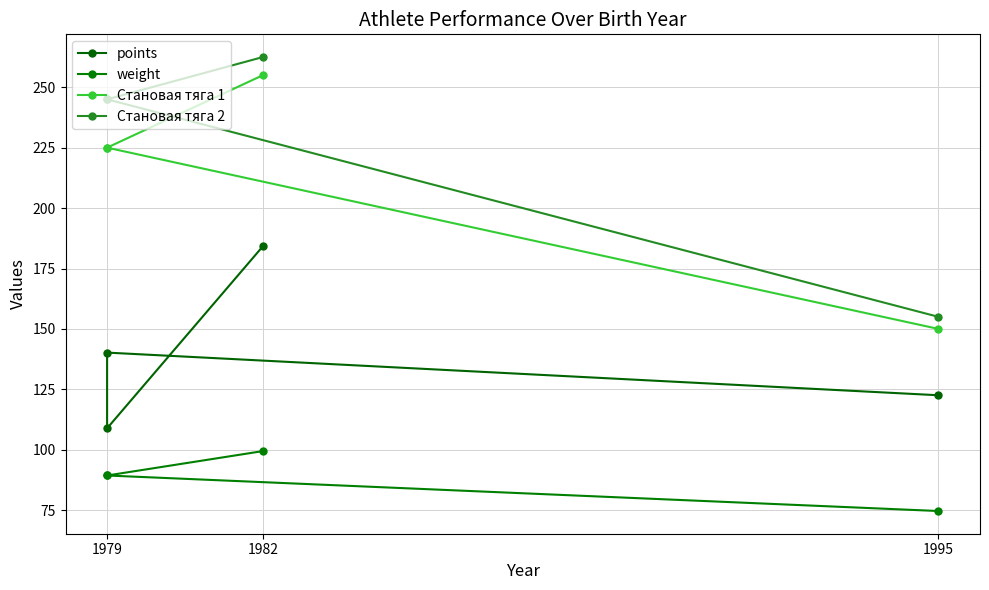

At 1982, list the series in order from largest to smallest.

Становая тяга 2, Становая тяга 1, points, weight